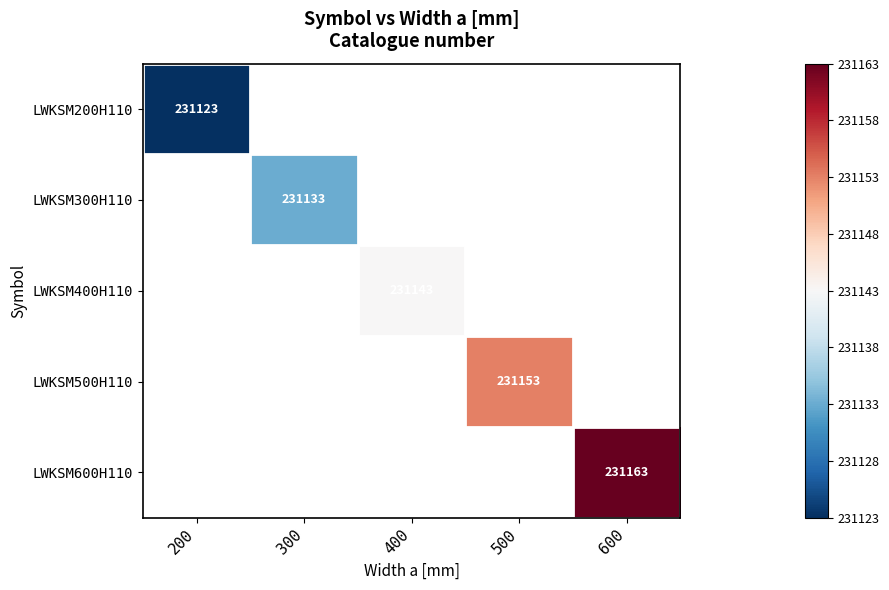

Which label corresponds to the smallest value in the chart?

200